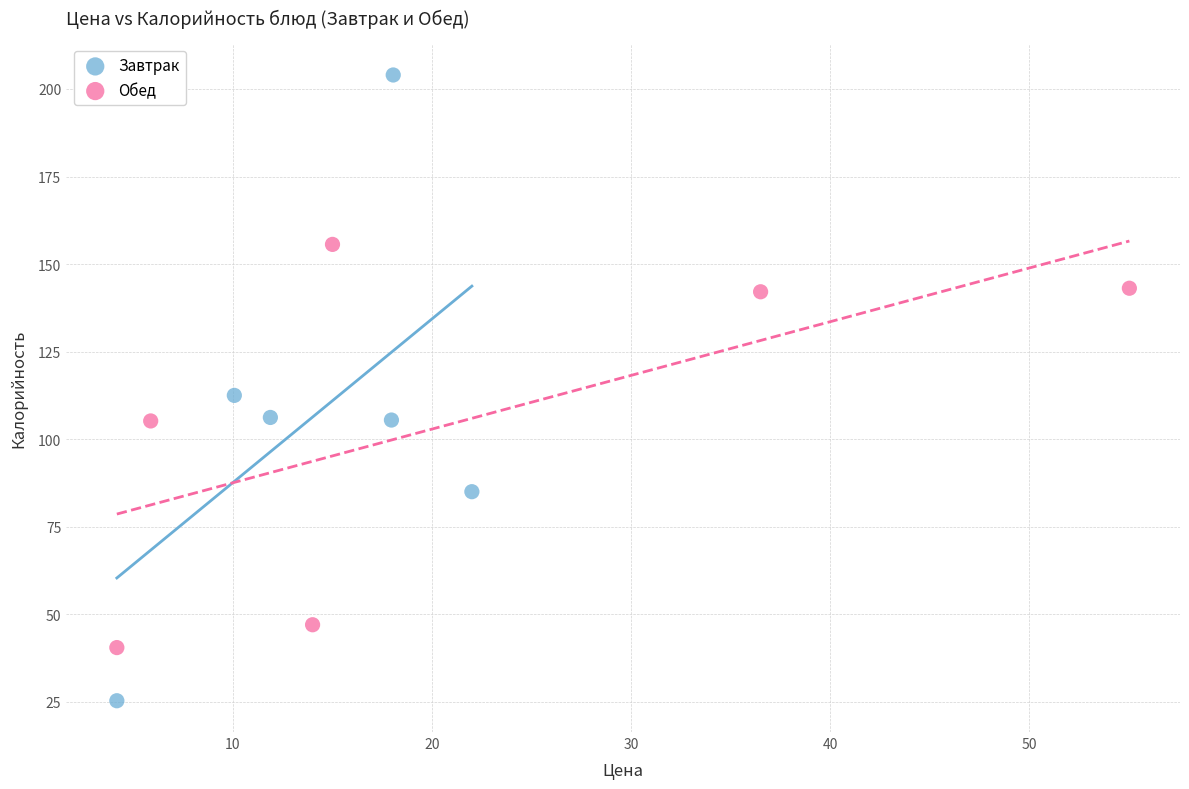

Which series has the widest spread of Y values?

Завтрак